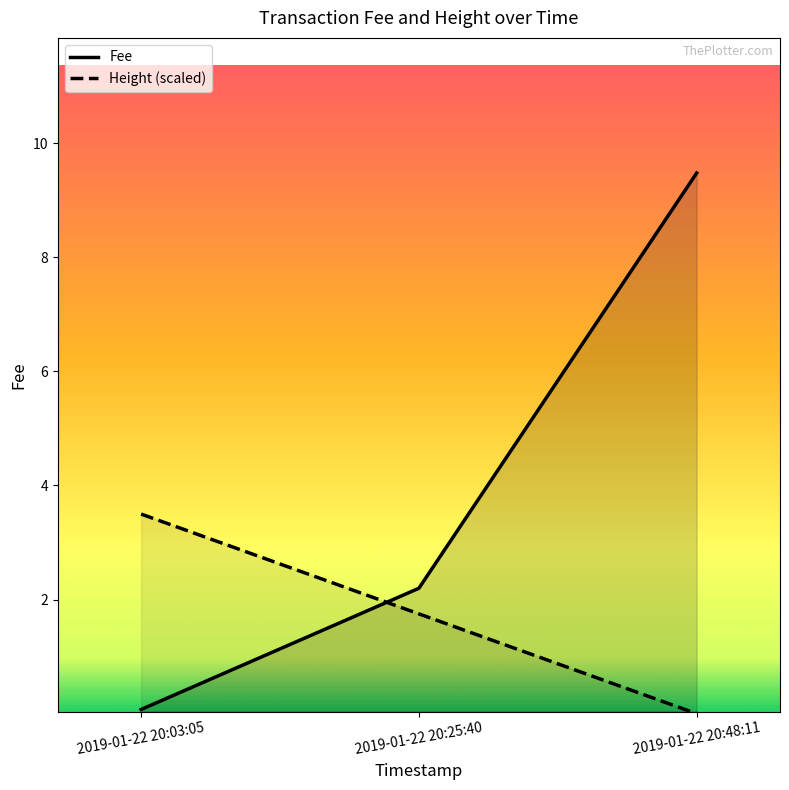

At which label does Height (scaled) reach its peak?

2019-01-22 20:03:05